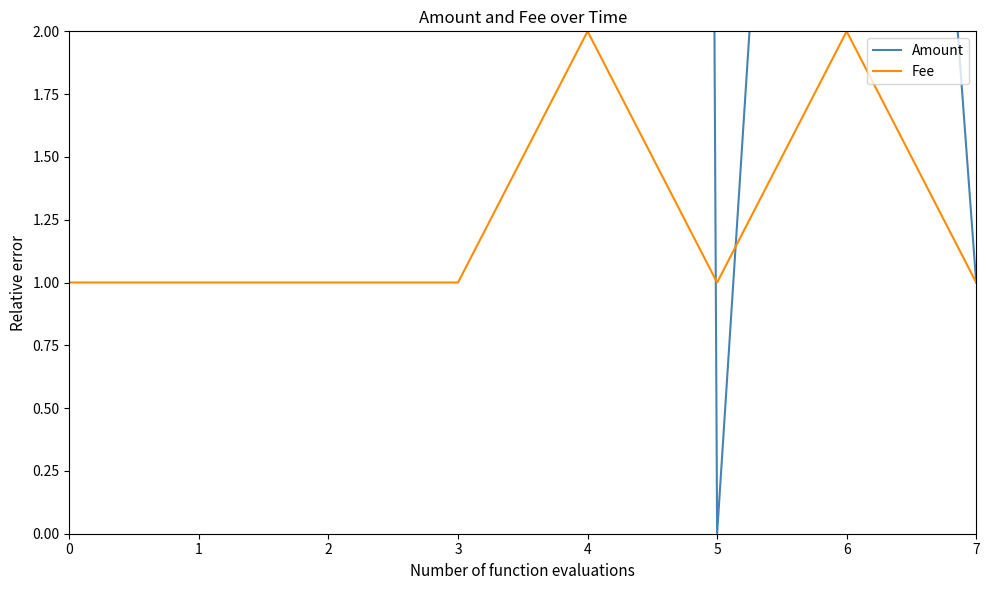

At which category is the sum across all series the highest?

4